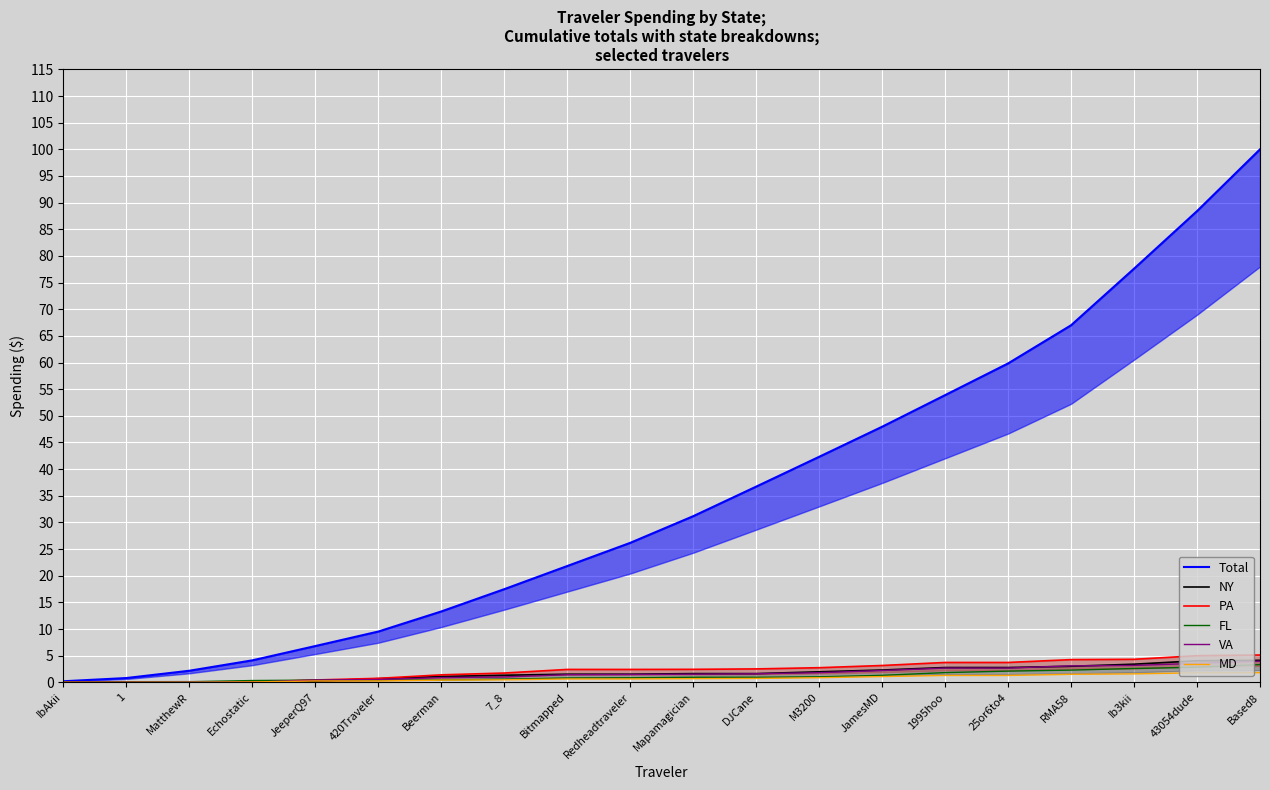

What is the value of the MD point at the 7th from the left?

0.4